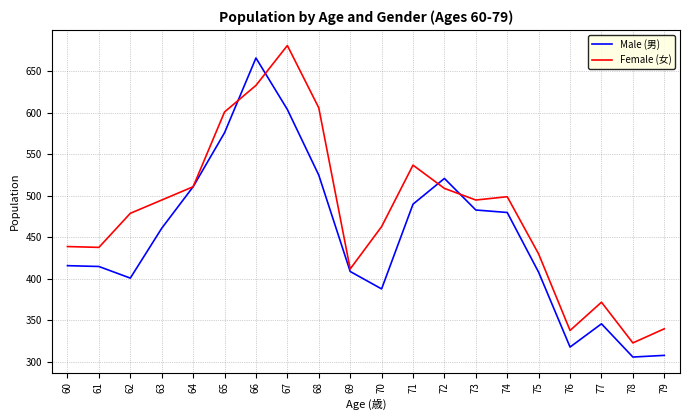

Rank the series at 75 from highest to lowest value.

Female (女), Male (男)